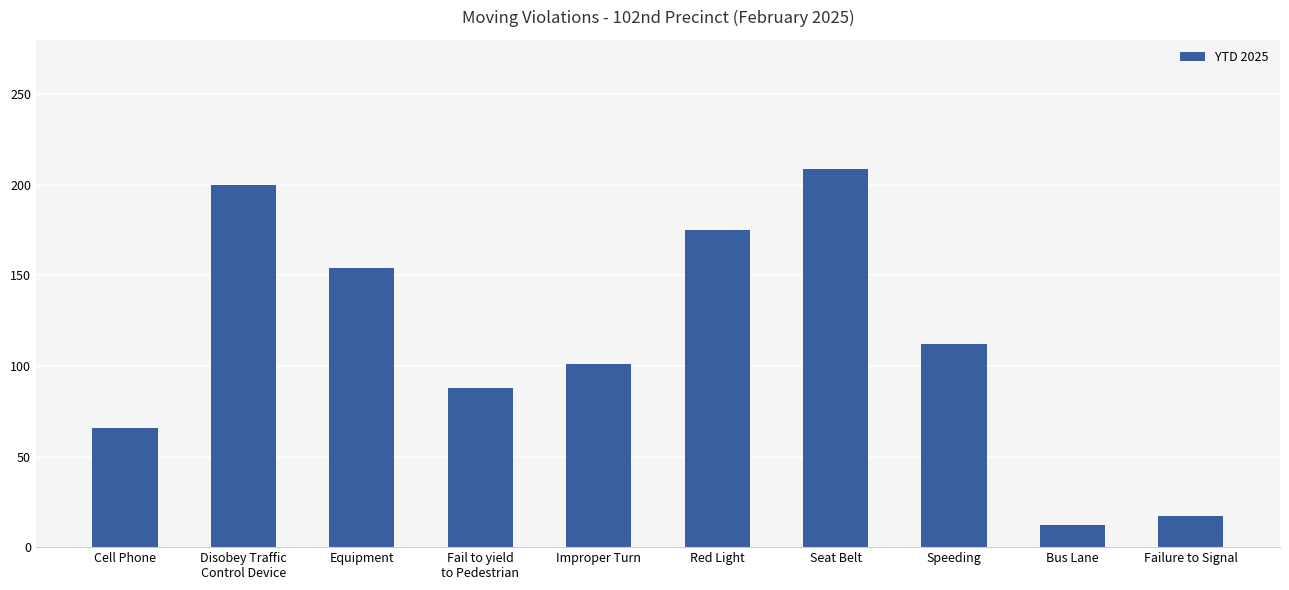

Reading left to right, transcribe all the data shown in this chart.

Cell Phone=66	Disobey Traffic
Control Device=200	Equipment=154	Fail to yield
to Pedestrian=88	Improper Turn=101	Red Light=175	Seat Belt=209	Speeding=112	Bus Lane=12	Failure to Signal=17